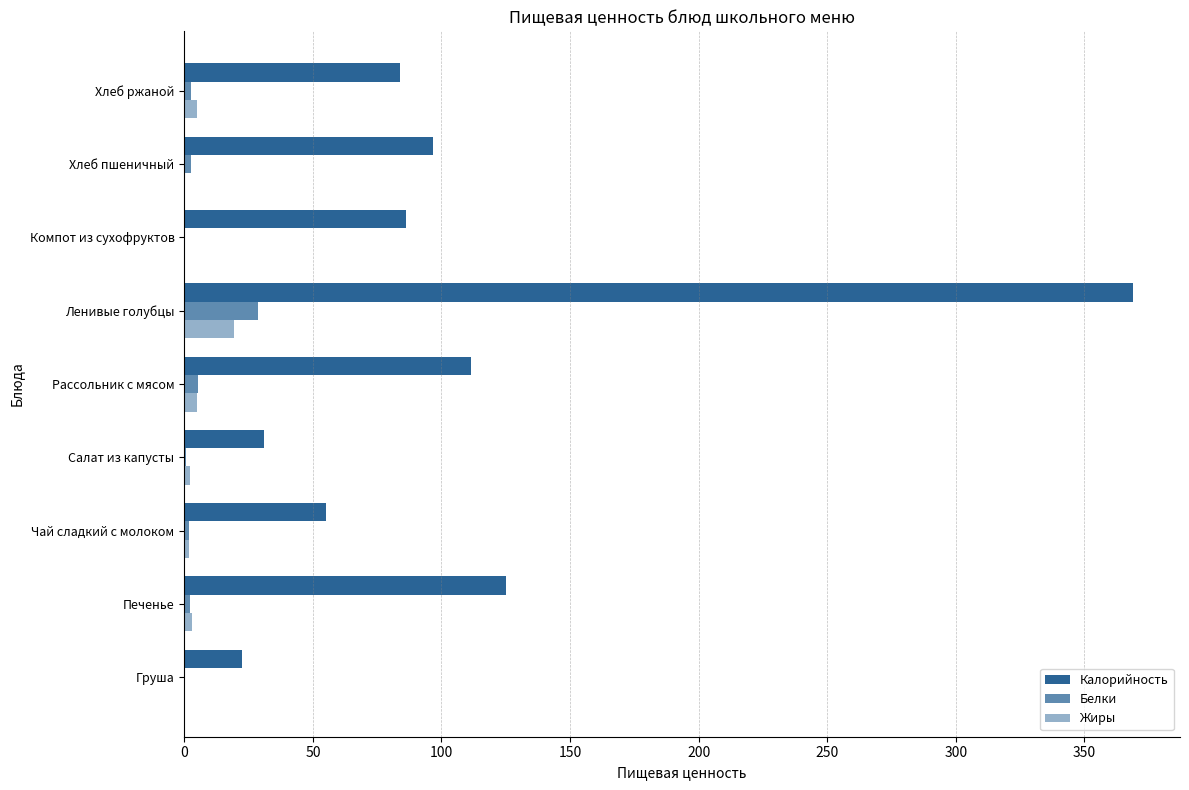

At how many categories does at least one series exceed 350?

1